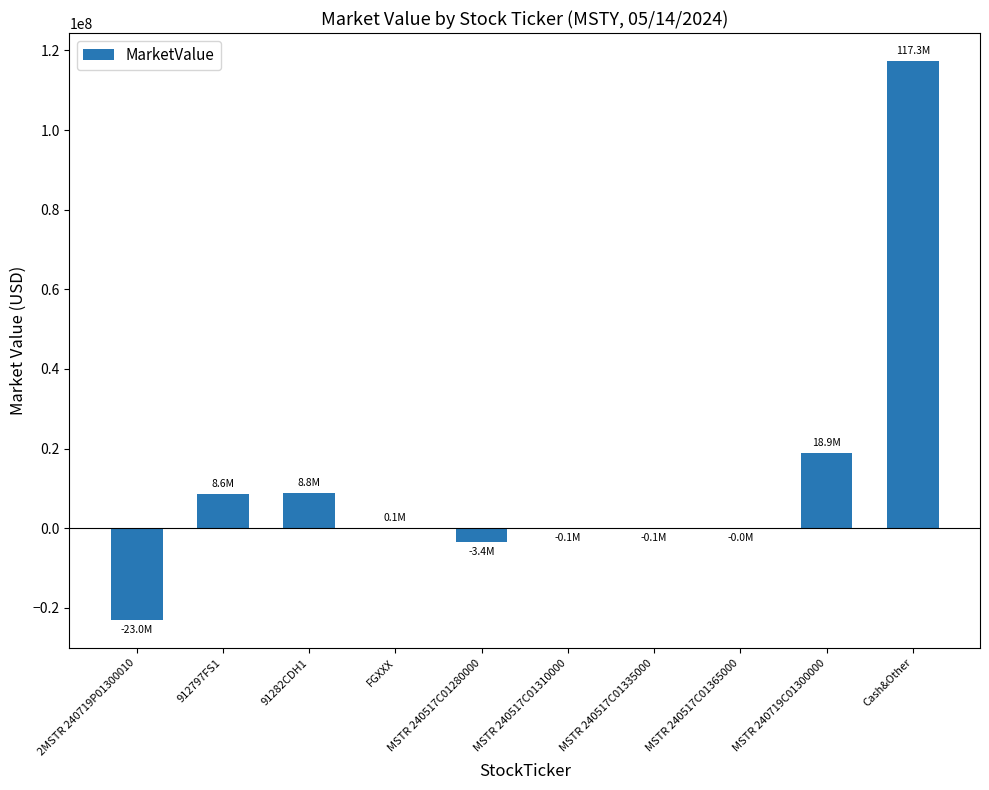

Does the chart contain stacked bars?

No